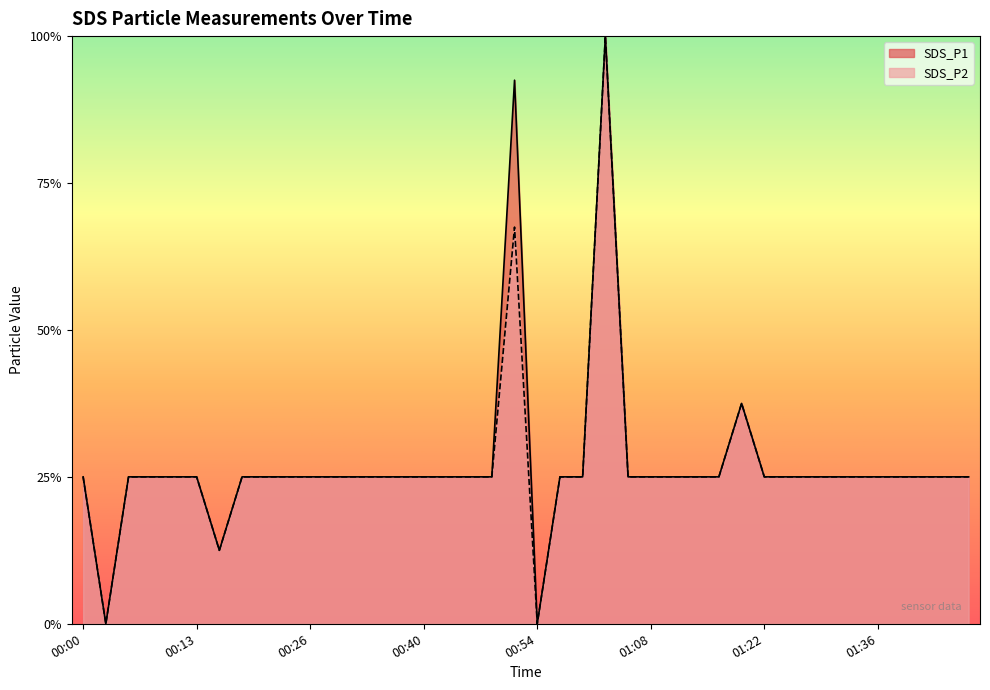

Rank the categories by SDS_P2 value from highest to lowest.

01:03, 00:51, 01:19, 00:00, 00:05, 00:08, 00:11, 00:13, 00:19, 00:21, 00:24, 00:26, 00:29, 00:32, 00:34, 00:37, 00:40, 00:43, 00:46, 00:48, 00:57, 01:00, 01:05, 01:08, 01:11, 01:14, 01:16, 01:22, 01:25, 01:28, 01:31, 01:33, 01:36, 01:39, 01:42, 01:45, 01:47, 00:16, 00:03, 00:54